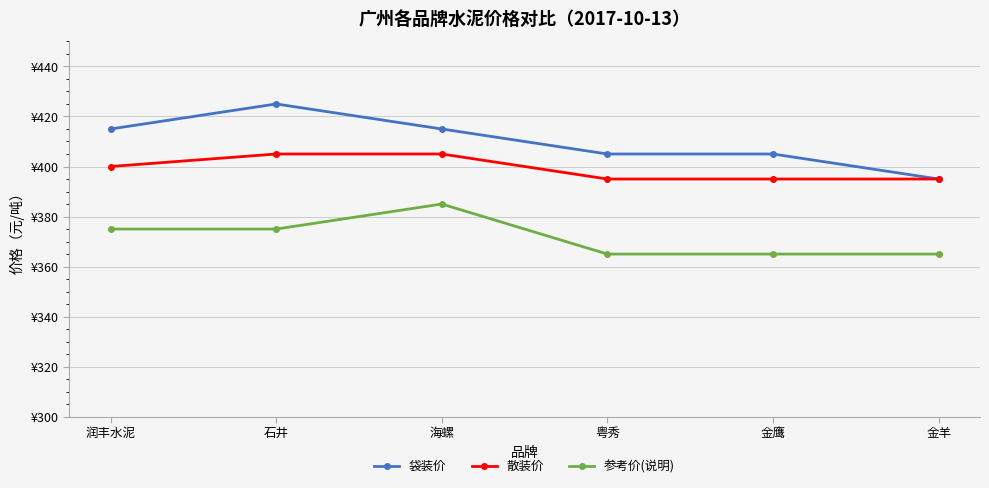

Where is 参考价(说明) nearest to the value 375?

润丰水泥